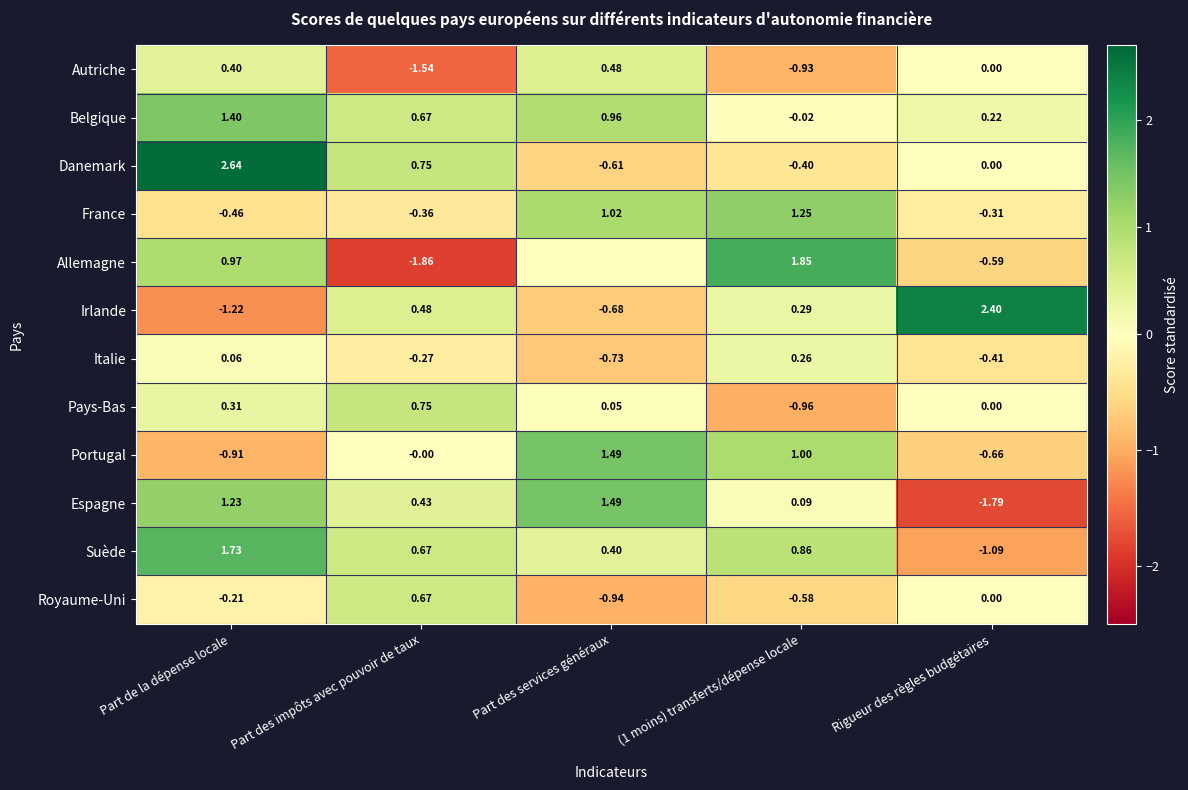

At which label does Suède reach its peak?

Part de la dépense locale